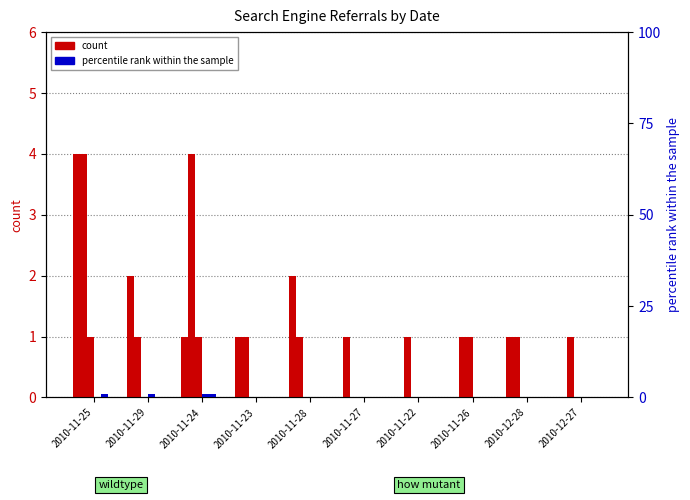

Reading left to right, transcribe all the data shown in this chart.

Google: 2010-11-25=4	2010-11-29=2	2010-11-24=1	2010-11-23=1	2010-11-28=2	2010-11-27=1	2010-11-22=0	2010-11-26=0	2010-12-28=1	2010-12-27=0
Yandex: 2010-11-25=4	2010-11-29=1	2010-11-24=4	2010-11-23=1	2010-11-28=1	2010-11-27=0	2010-11-22=1	2010-11-26=1	2010-12-28=1	2010-12-27=1
Rambler: 2010-11-25=1	2010-11-29=0	2010-11-24=1	2010-11-23=0	2010-11-28=0	2010-11-27=0	2010-11-22=0	2010-11-26=1	2010-12-28=0	2010-12-27=0
Yandex-Img: 2010-11-25=0	2010-11-29=1	2010-11-24=1	2010-11-23=0	2010-11-28=0	2010-11-27=0	2010-11-22=0	2010-11-26=0	2010-12-28=0	2010-12-27=0
Ukr.net: 2010-11-25=1	2010-11-29=0	2010-11-24=1	2010-11-23=0	2010-11-28=0	2010-11-27=0	2010-11-22=0	2010-11-26=0	2010-12-28=0	2010-12-27=0
Bing.com: 2010-11-25=0	2010-11-29=0	2010-11-24=0	2010-11-23=0	2010-11-28=0	2010-11-27=0	2010-11-22=0	2010-11-26=0	2010-12-28=0	2010-12-27=0